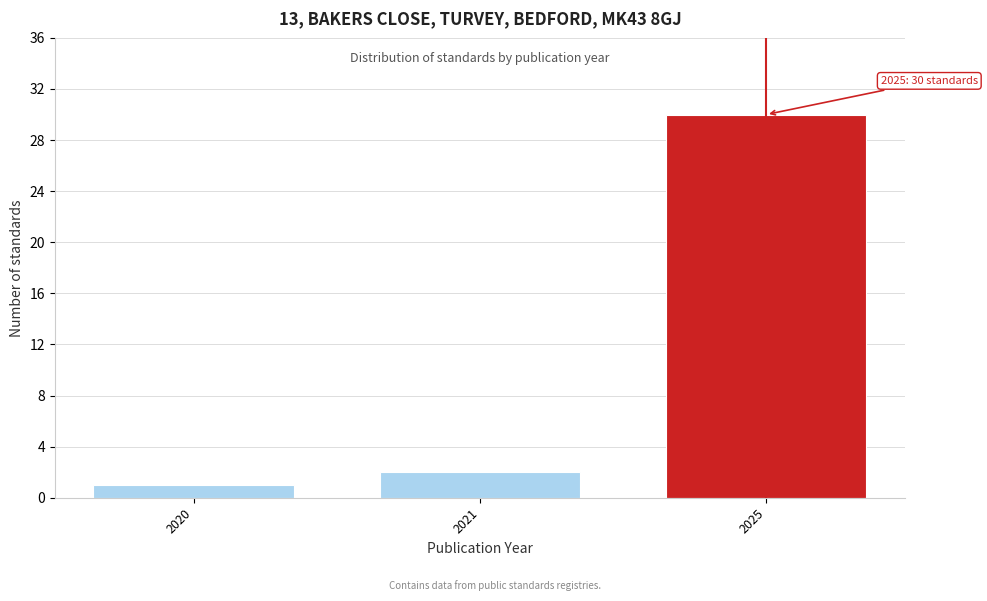

Reading right to left, list all the values displayed in this chart.

30	2	1